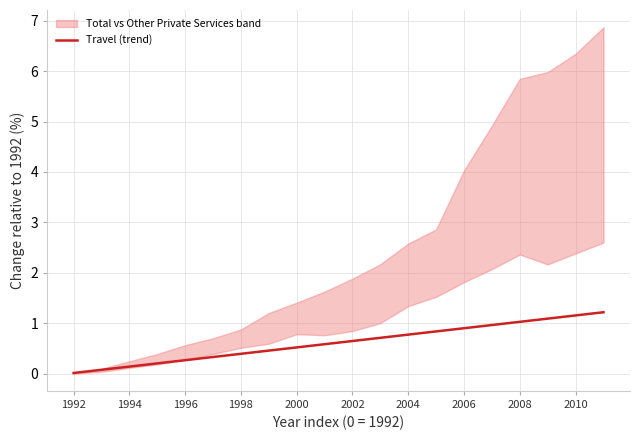

The value of Travel (trend) at 2004 is 0.8. True or false?

True